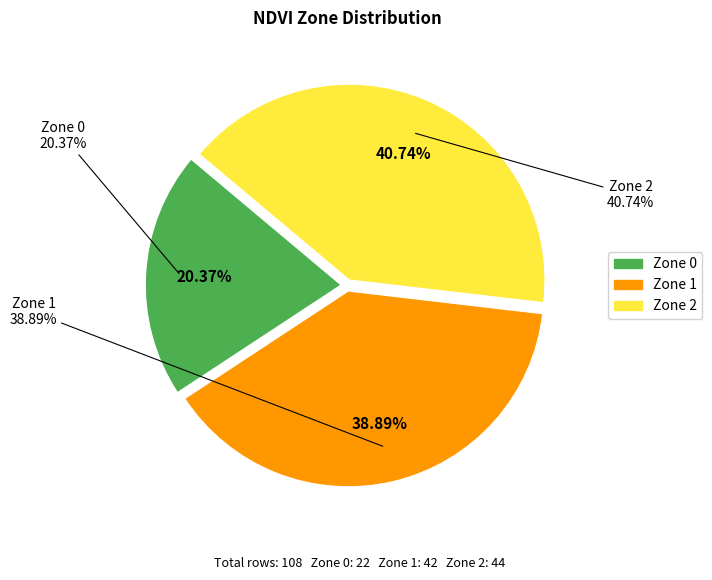

Which slice is the smallest?

Zone 0